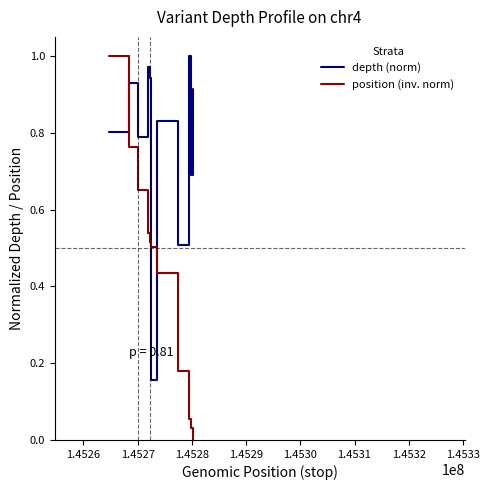

Which series has the largest range (max minus min)?

position (inv. norm)